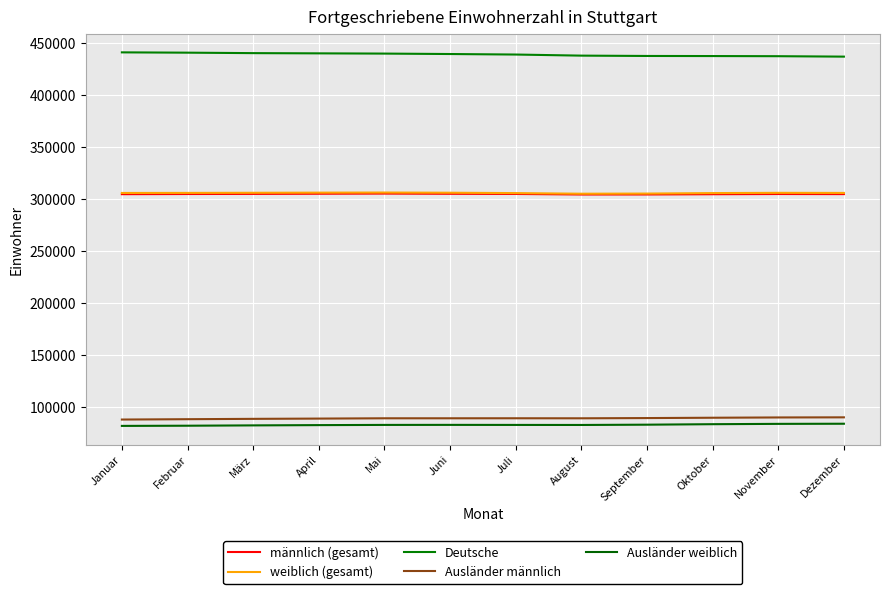

Reading left to right, list all the values displayed in this chart.

männlich (gesamt): 304407	304562	304652	304822	304972	304768	304605	304085	304113	304360	304560	304475
weiblich (gesamt): 305562	305621	305739	305868	305969	305795	305434	304837	304978	305439	305685	305593
Deutsche: 440793	440498	440055	439838	439611	439193	438697	437647	437325	437241	437103	436690
Ausländer männlich: 87641	87977	88309	88564	88852	88855	88874	88847	89065	89383	89655	89765
Ausländer weiblich: 81535	81708	82027	82288	82478	82515	82468	82428	82701	83175	83487	83613